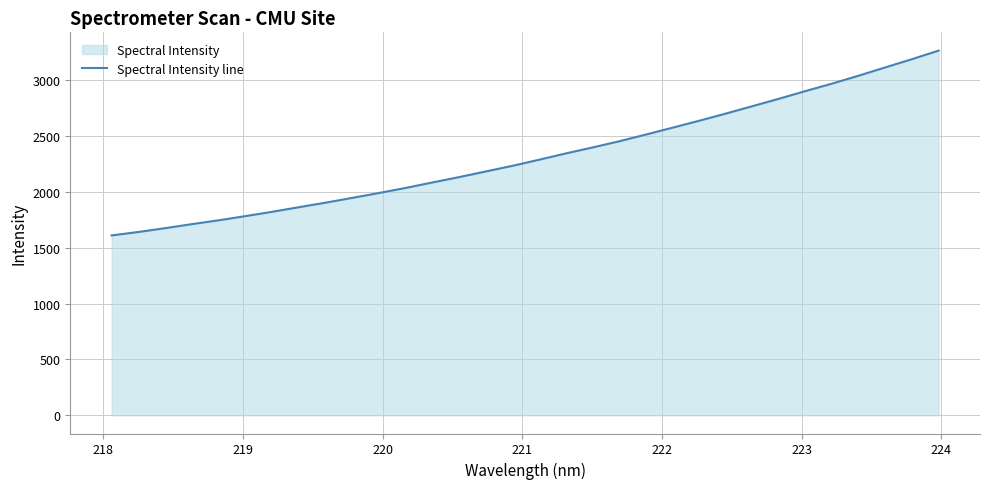

What is the smallest value displayed?

1611.7